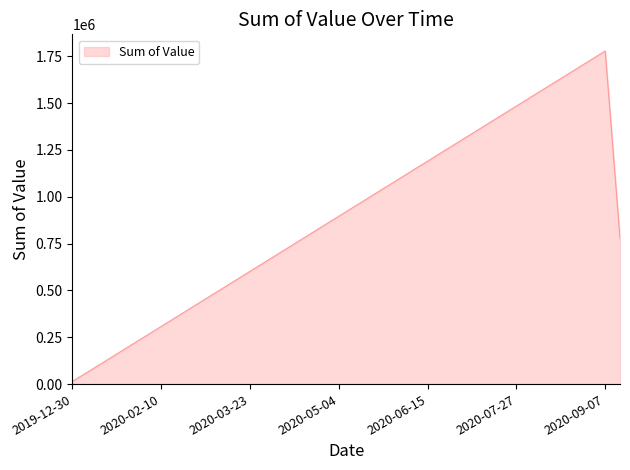

What is the sum of all values?

33930000